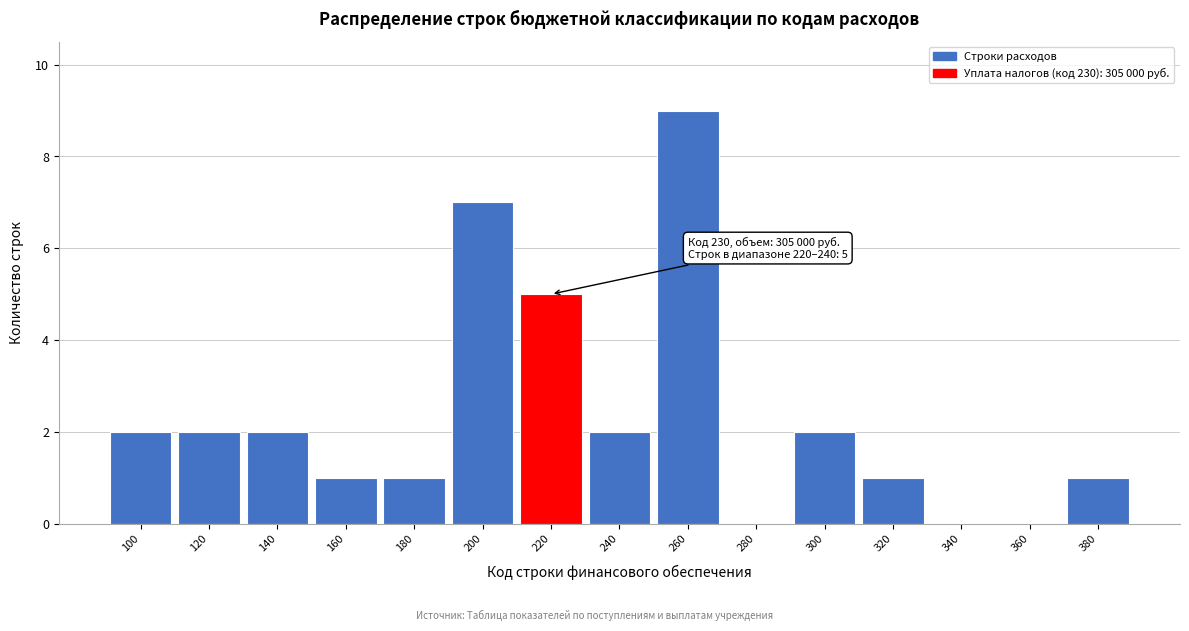

Reading left to right, list all the values displayed in this chart.

100=2	120=2	140=2	160=1	180=1	200=7	220=5	240=2	260=9	280=0	300=2	320=1	340=0	360=0	380=1